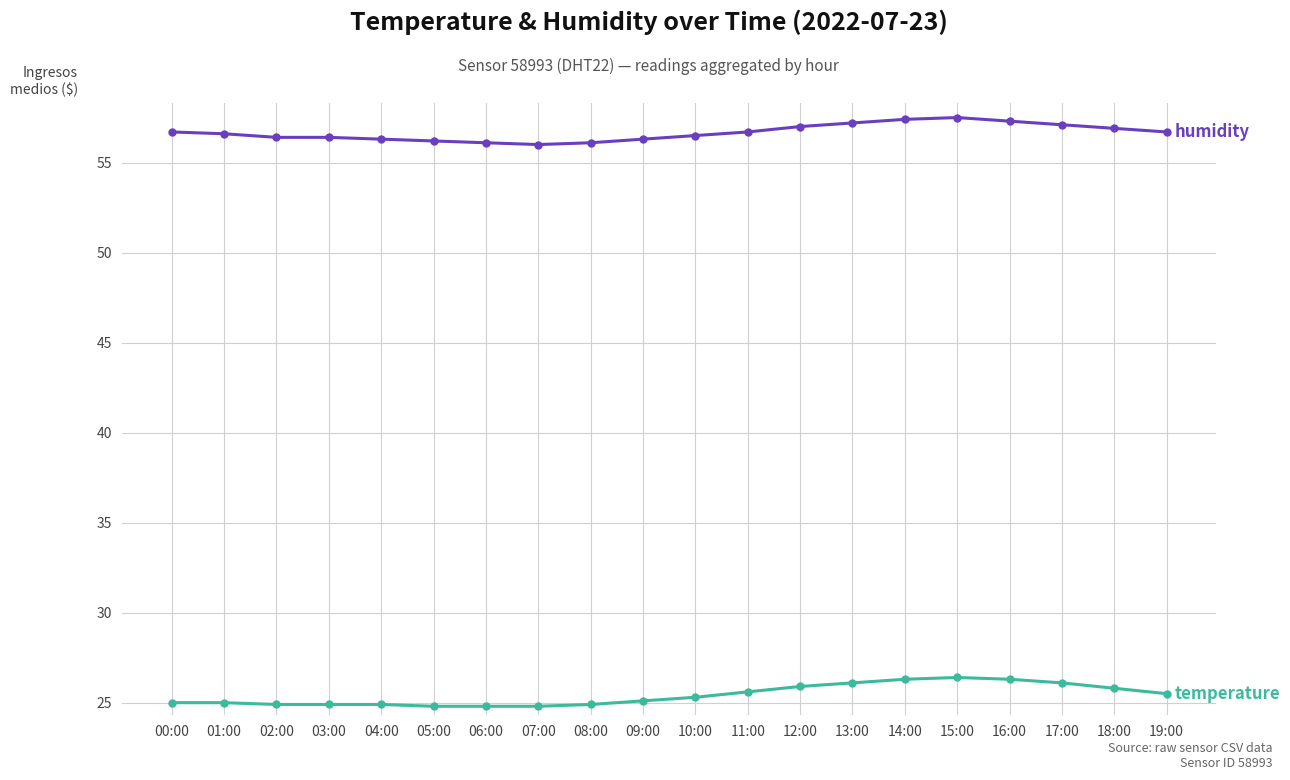

What is the maximum value shown in the chart?

57.5